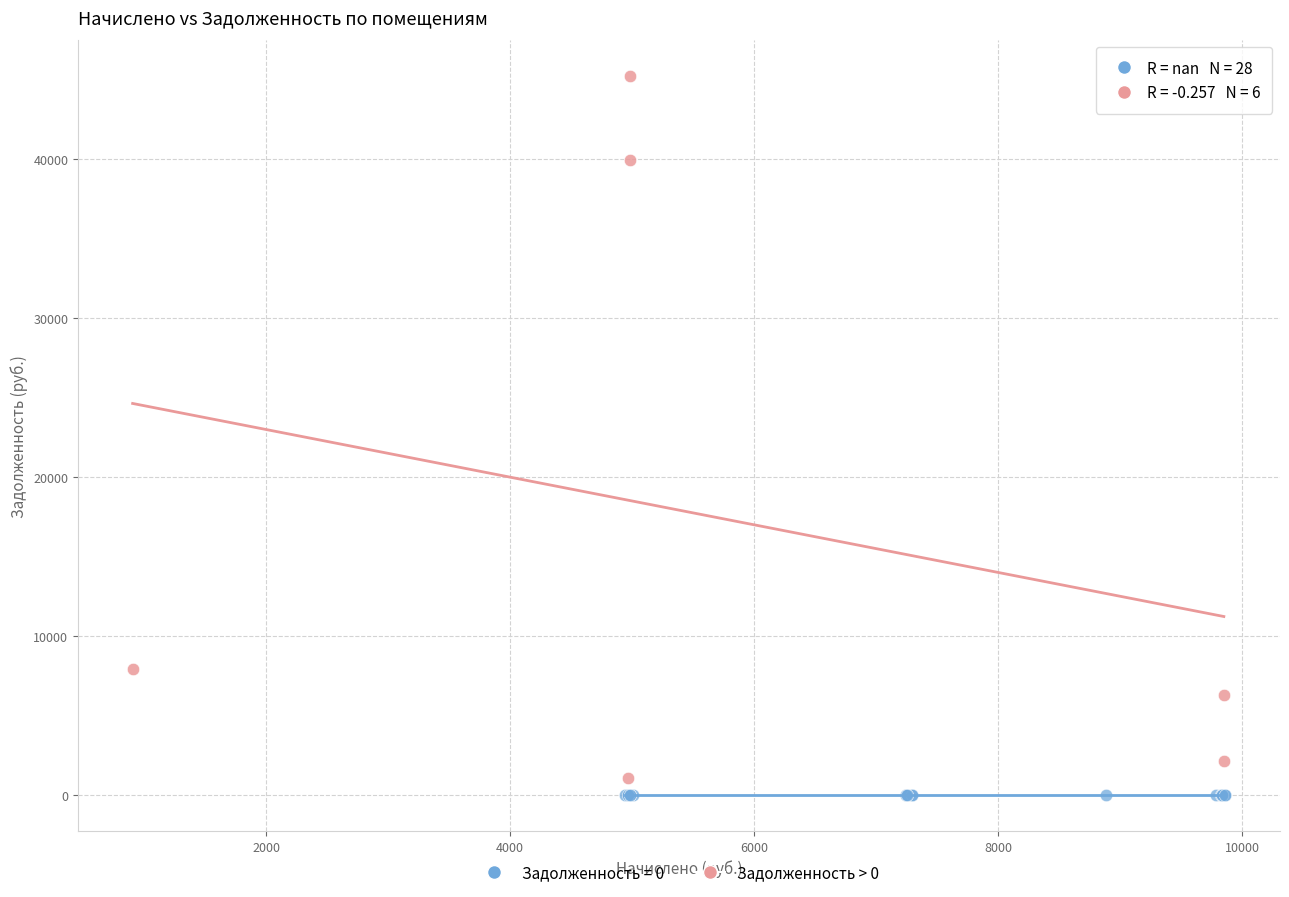

Which series contains the highest Y value?

Задолженность > 0